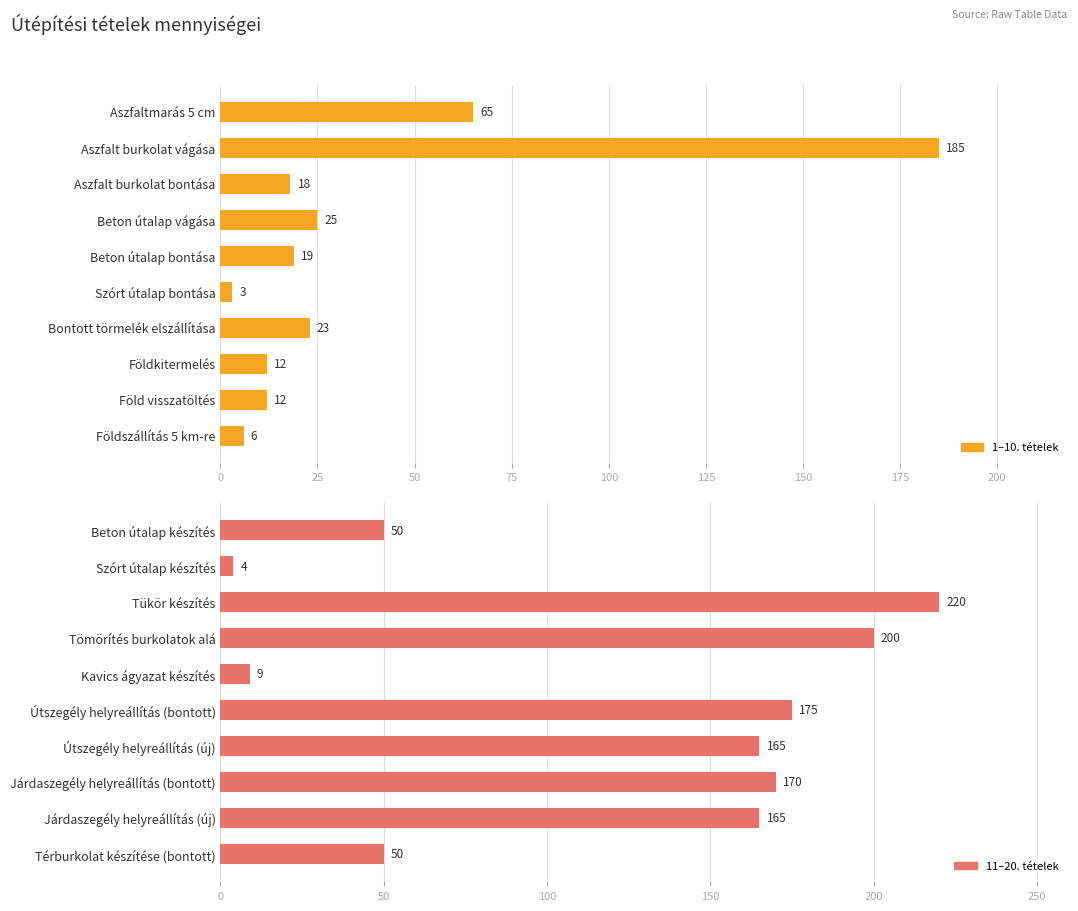

Does the chart contain stacked bars?

No